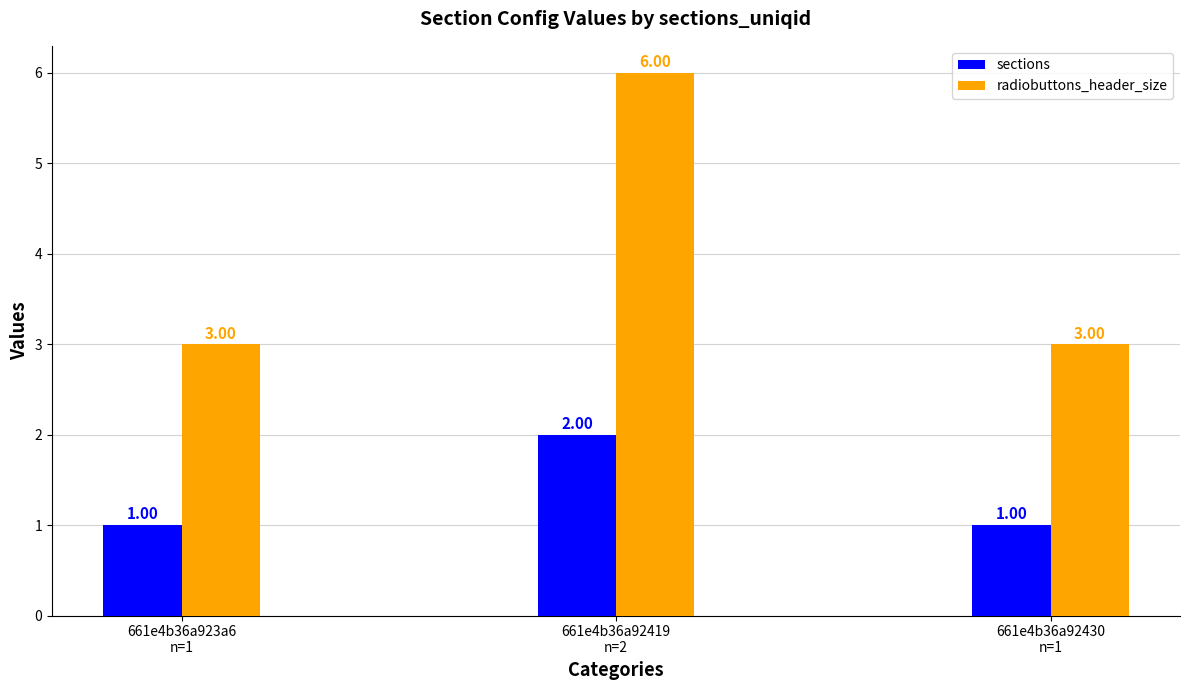

What position from the right is 661e4b36a92419
n=2?

2